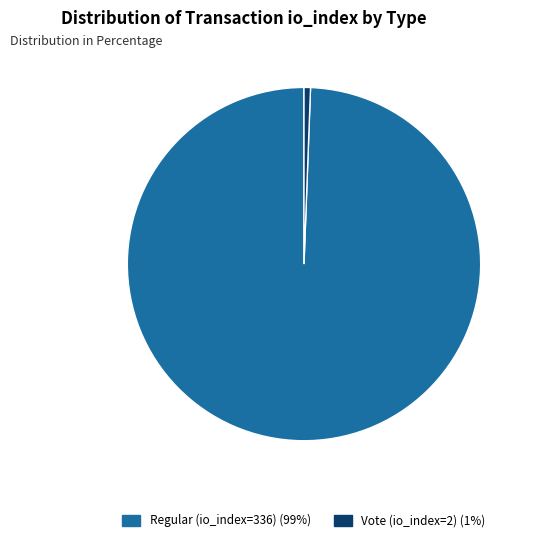

To the nearest percent, what is the combined percentage of Regular (io_index=336) and Vote (io_index=2)?

100%